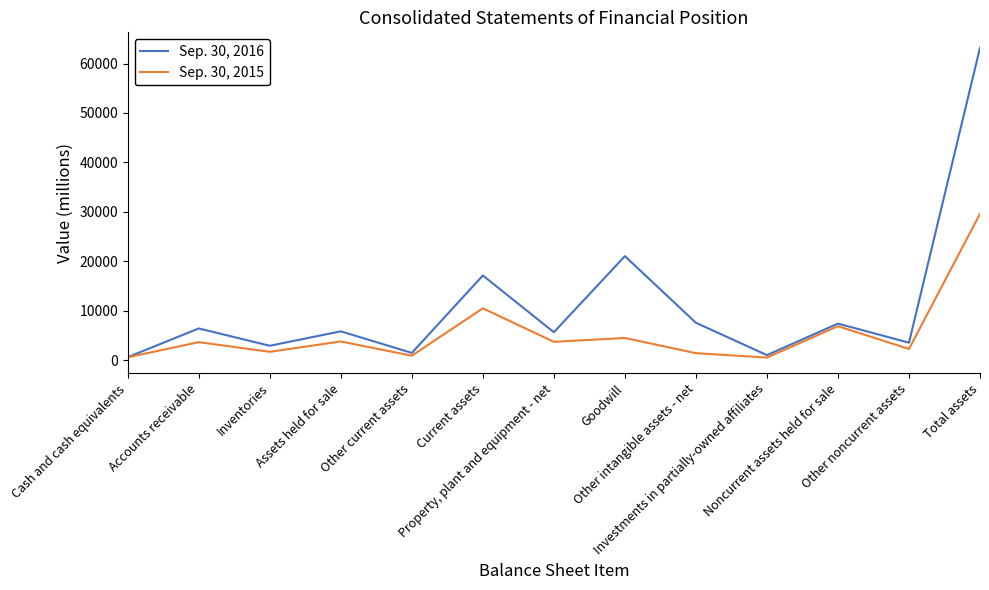

Does the chart have visible grid lines?

No